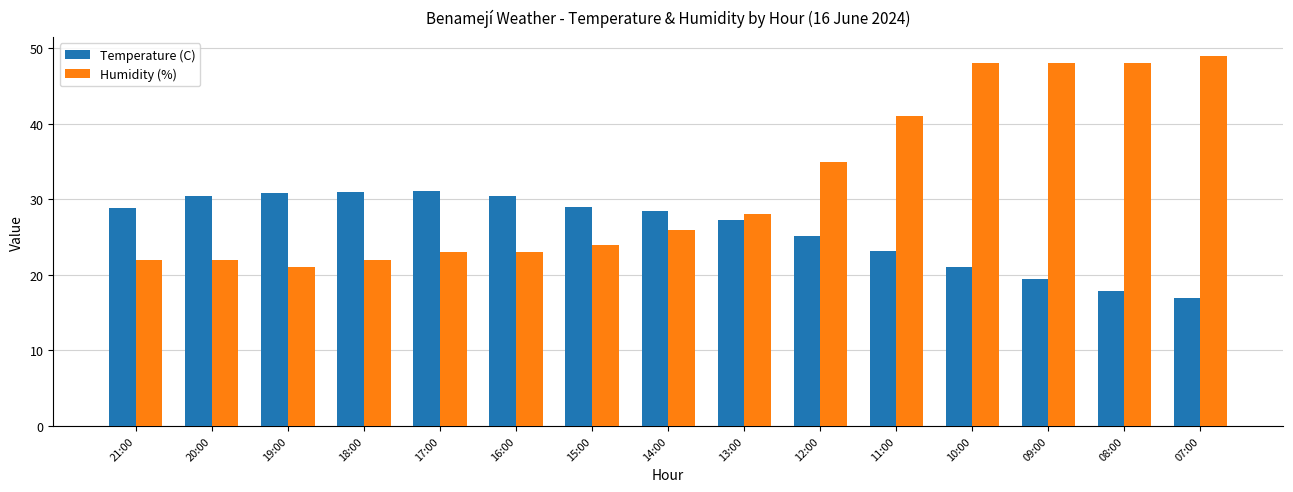

Which label corresponds to the largest value in the chart?

07:00